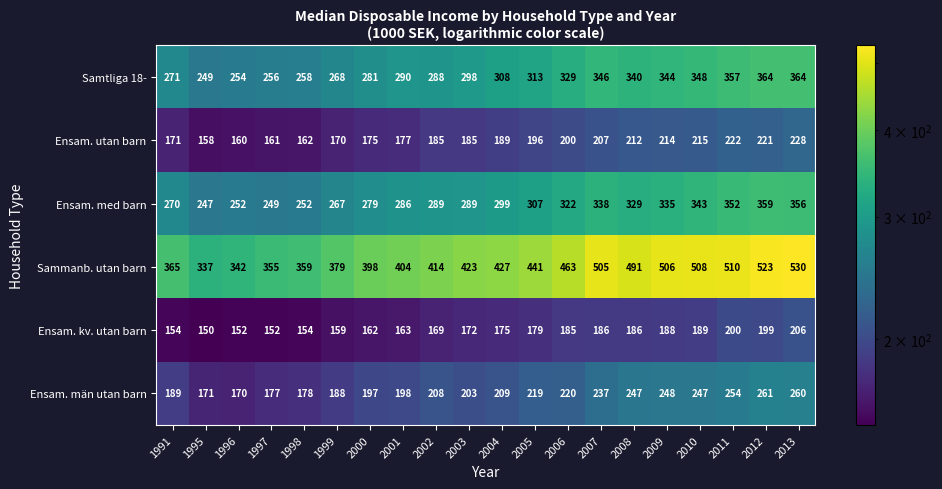

What is the greatest value displayed?

530